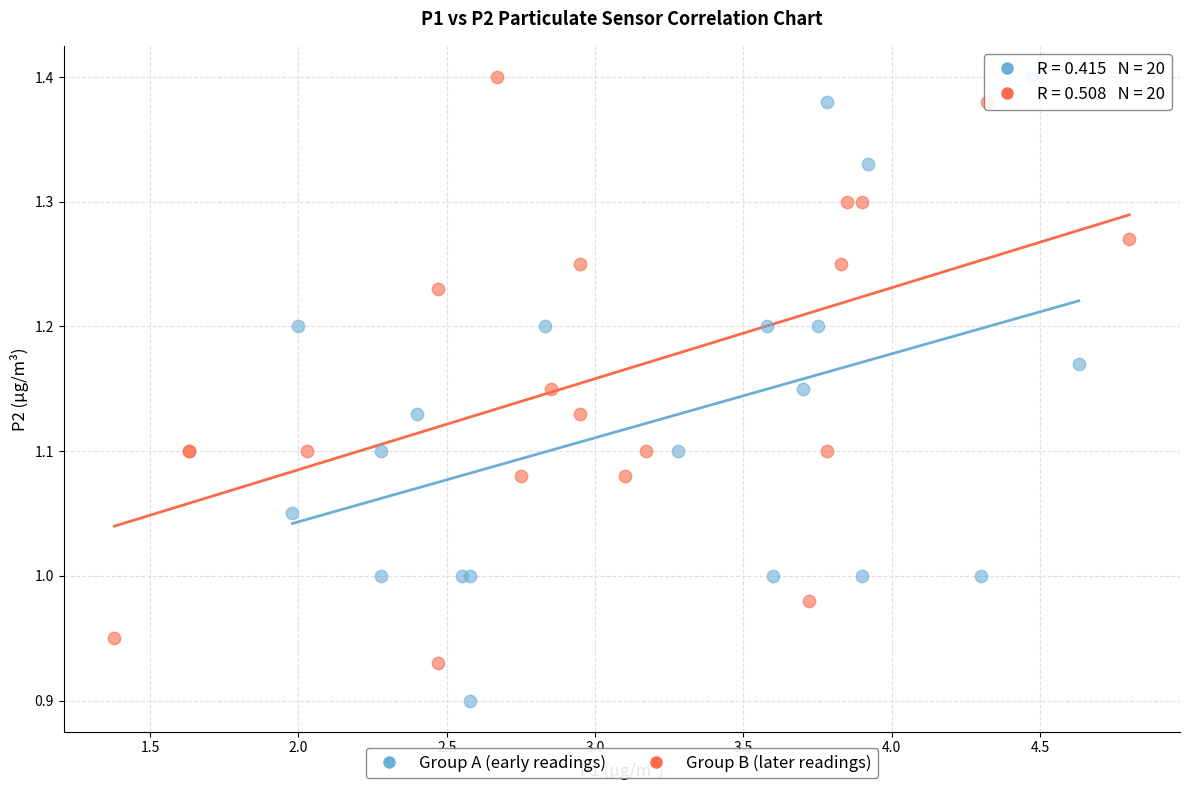

What are all the series names shown in the legend?

Group A (early readings), Group B (later readings)